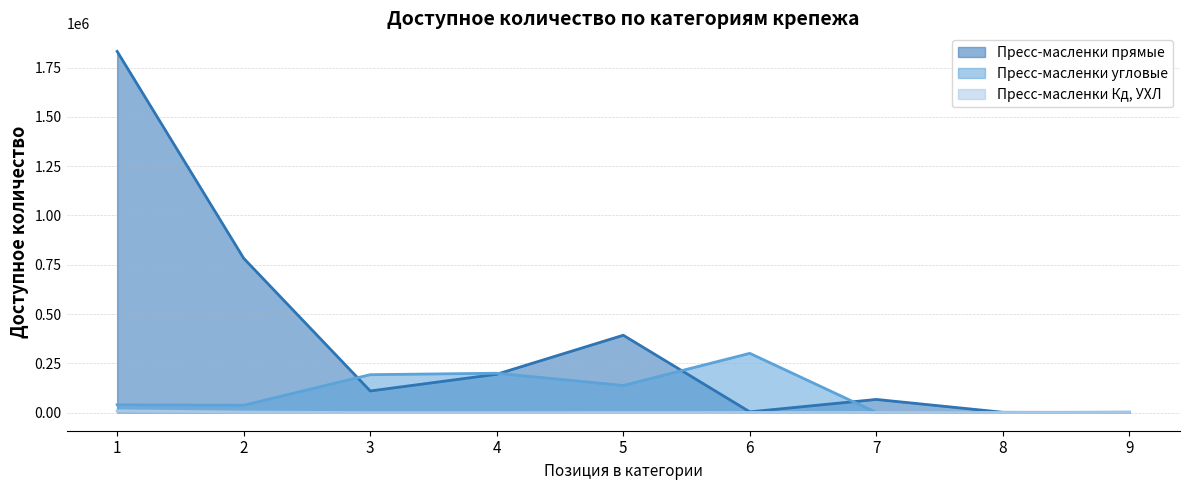

What are all the series names shown in the legend?

Пресс-масленки прямые, Пресс-масленки угловые, Пресс-масленки Кд, УХЛ